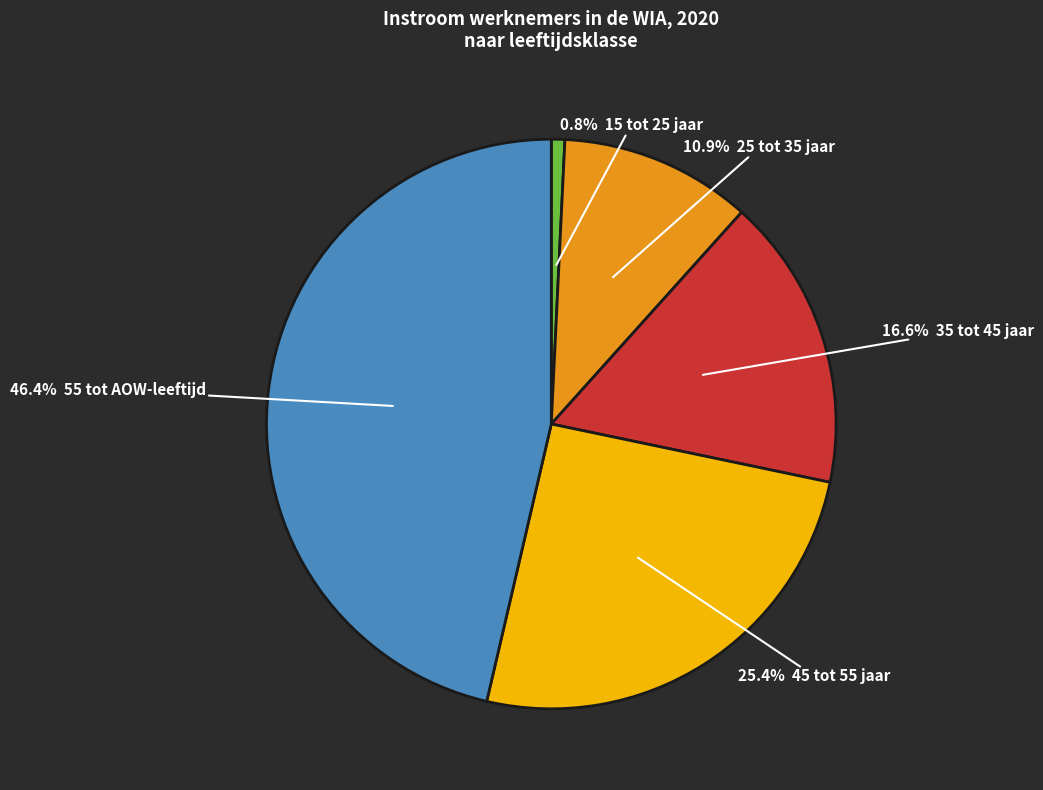

Is there any slice that represents more than half of the pie?

No